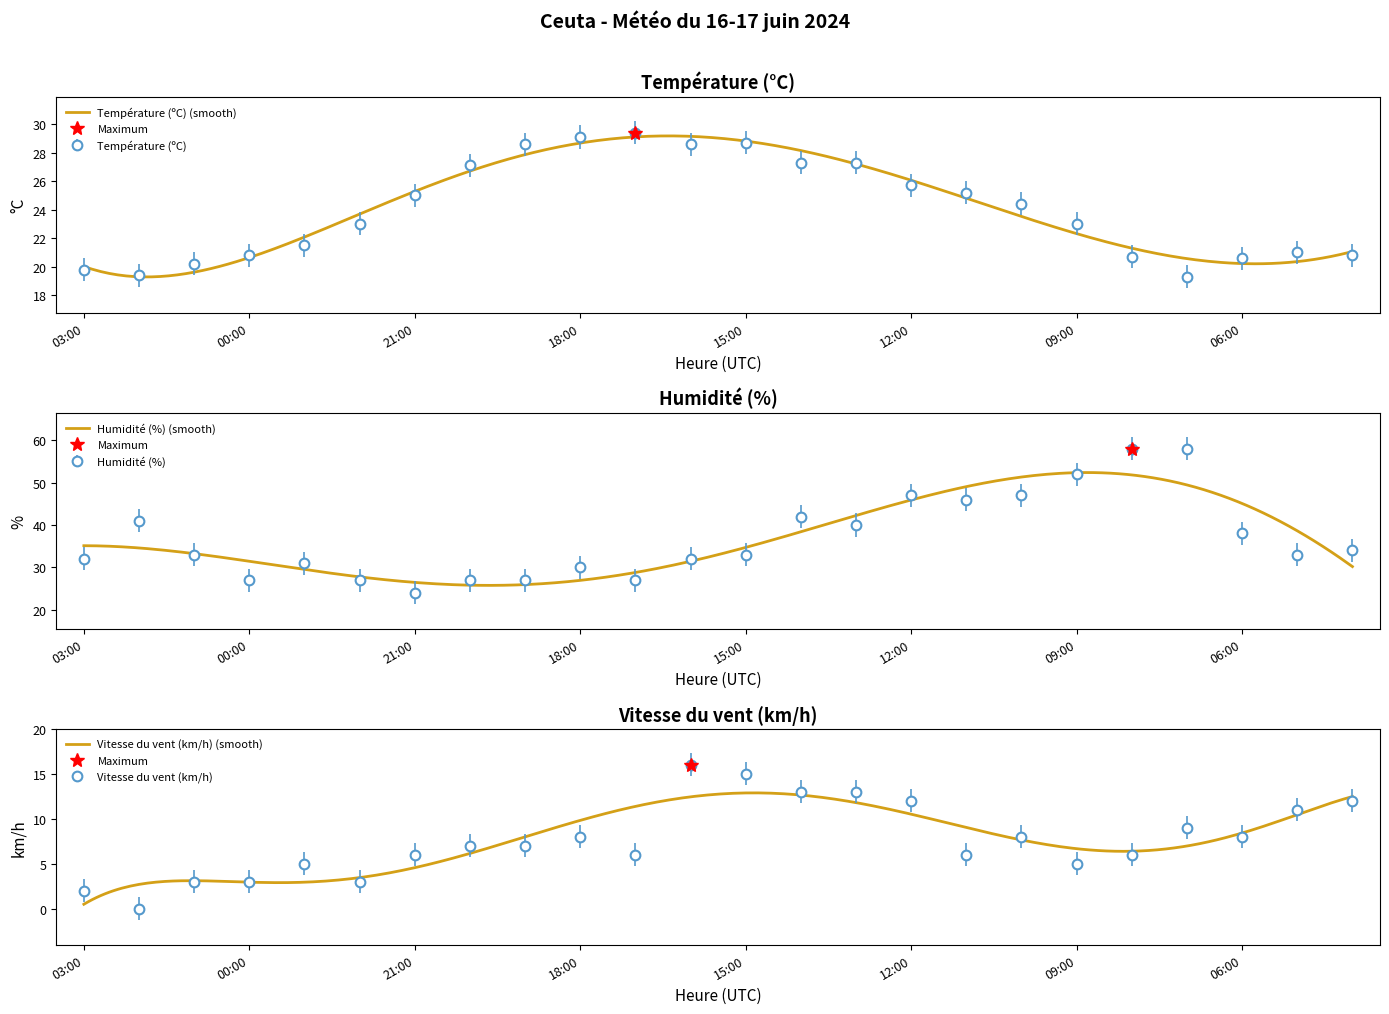

What is the sum of the Humidité (%) values at 15:00 and 09:00?

85.0